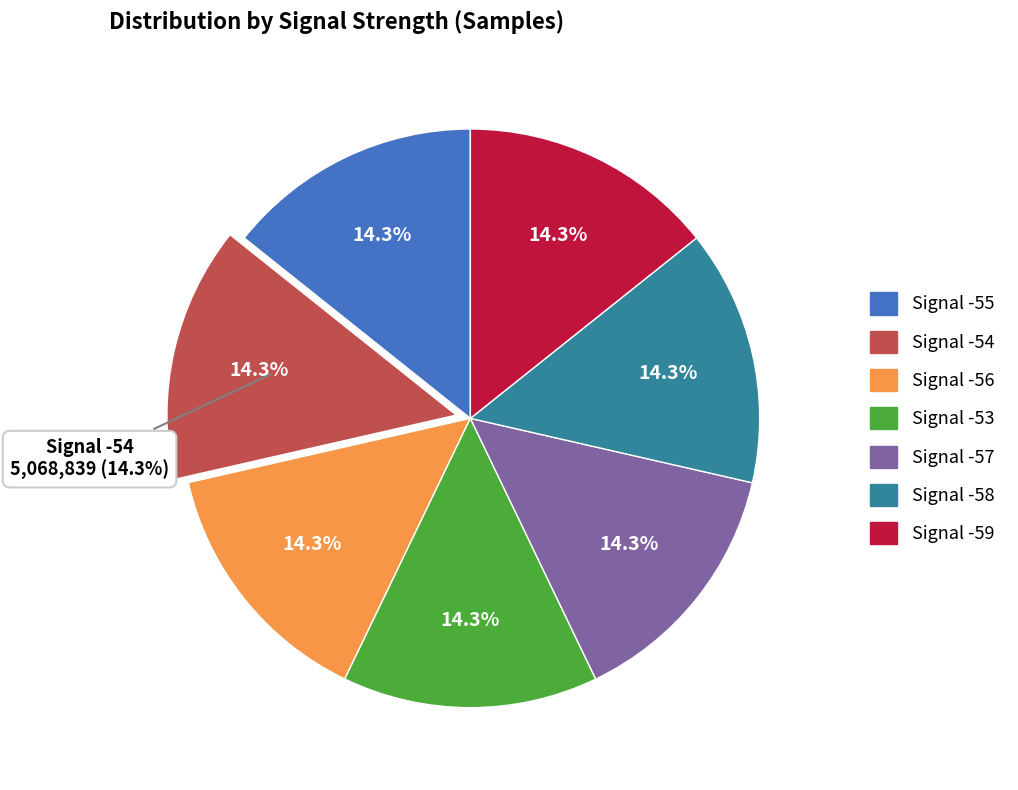

Approximately how many times larger is the value at Signal -53 compared to Signal -54?

1.0